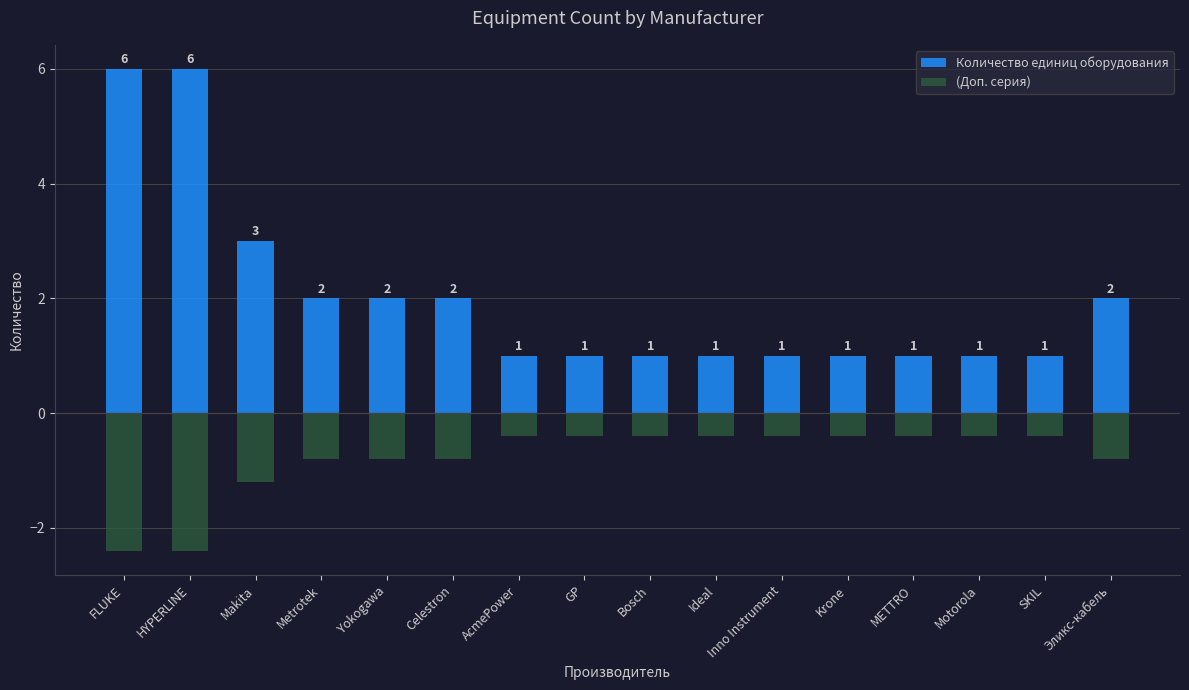

Reading left to right, what are all the values shown in this chart?

Количество единиц оборудования: FLUKE=6.0	HYPERLINE=6.0	Makita=3.0	Metrotek=2.0	Yokogawa=2.0	Celestron=2.0	AcmePower=1.0	GP=1.0	Bosch=1.0	Ideal=1.0	Inno Instrument=1.0	Krone=1.0	METTRO=1.0	Motorola=1.0	SKIL=1.0	Эликс-кабель=2.0
(Доп. серия): FLUKE=-2.4	HYPERLINE=-2.4	Makita=-1.2	Metrotek=-0.8	Yokogawa=-0.8	Celestron=-0.8	AcmePower=-0.4	GP=-0.4	Bosch=-0.4	Ideal=-0.4	Inno Instrument=-0.4	Krone=-0.4	METTRO=-0.4	Motorola=-0.4	SKIL=-0.4	Эликс-кабель=-0.8